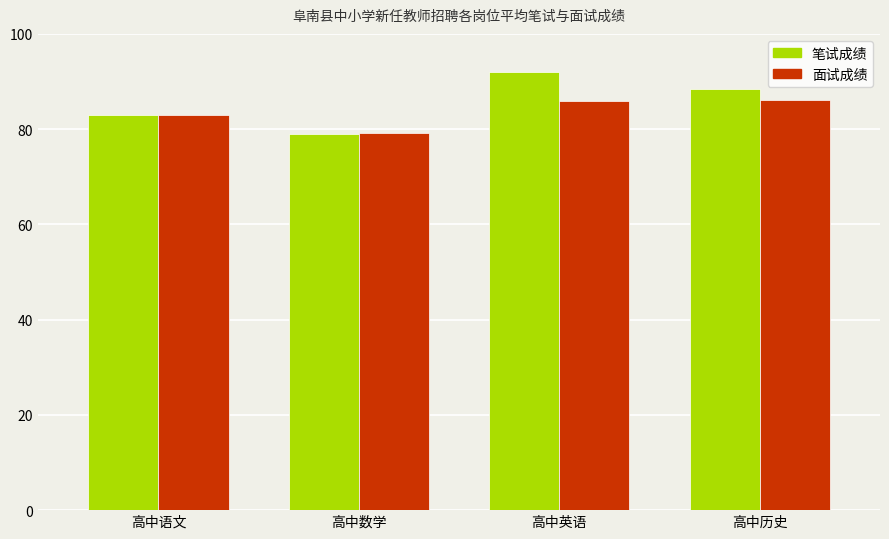

What position from the left is 高中历史?

4